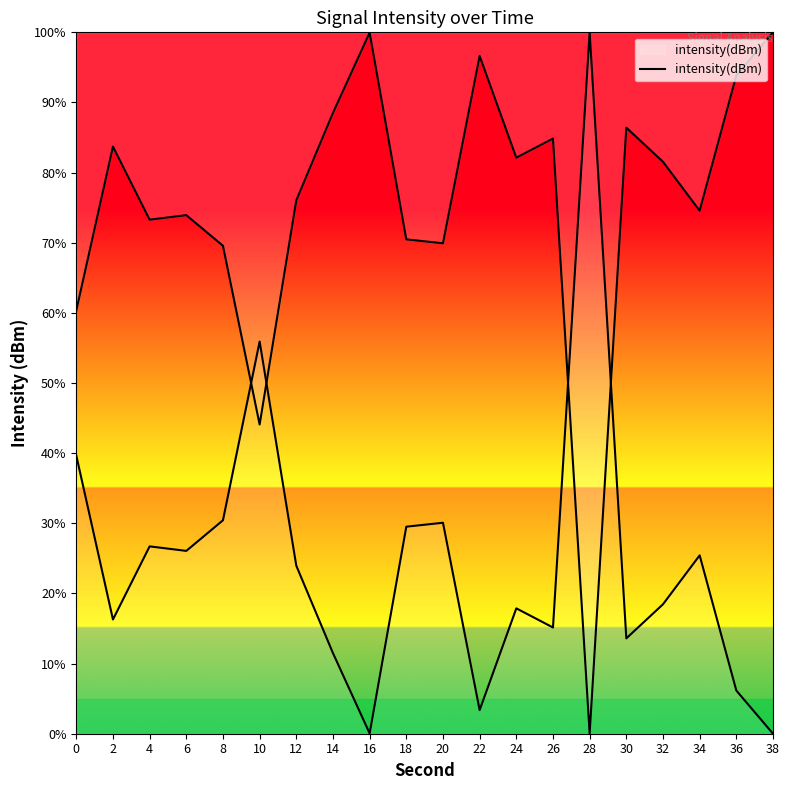

List the labels in order of value, largest first.

38, 16, 22, 36, 14, 30, 26, 2, 24, 32, 12, 34, 6, 4, 18, 20, 8, 0, 10, 28